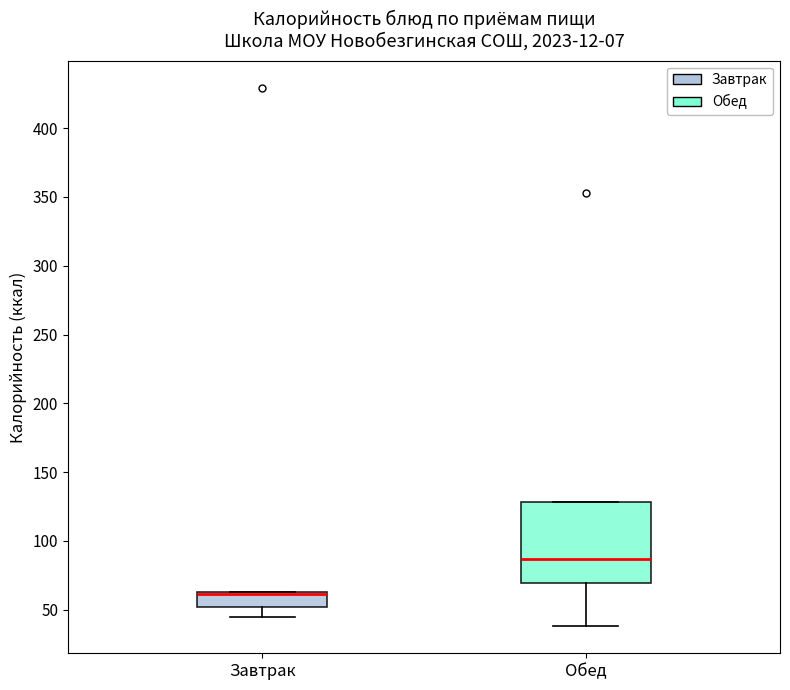

Where does the lower whisker of the box for Завтрак end on the y-axis? The values are not printed on the chart, so give them approximately, as read against the axis.

45